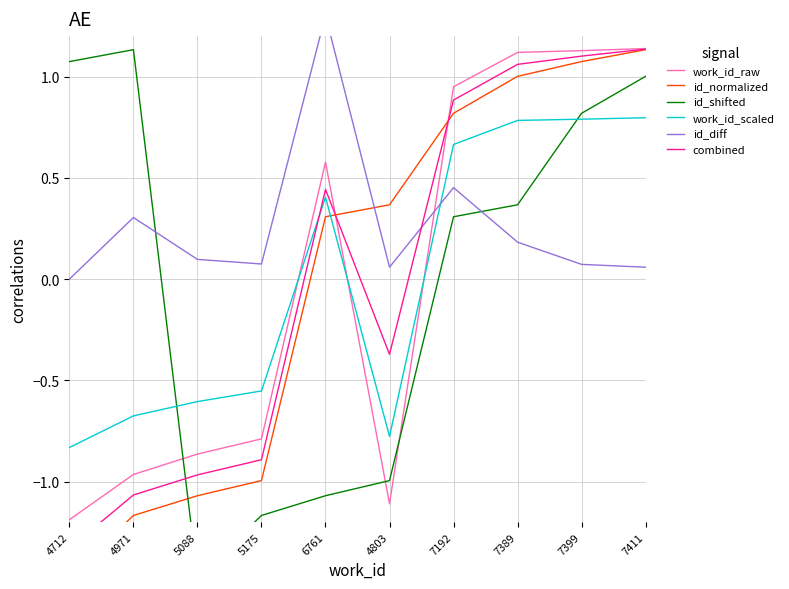

Is it true that work_id_scaled equals -0.6 at 5175?

True